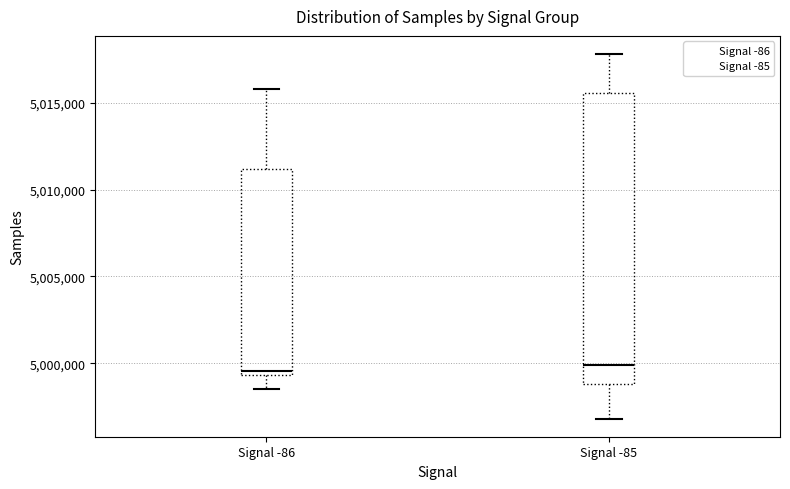

Reading left to right, read every box against the y-axis: the position of its median line, the range the box covers, and the ends of its whiskers. The values are not printed on the chart, so give them approximately, as read against the axis.

Signal -86: median 4999500 (just above the box's lower edge), box 4999500 to 5011000, whiskers 4998500 to 5016000
Signal -85: median 5000000, box 4999000 to 5015500, whiskers 4997000 to 5018000